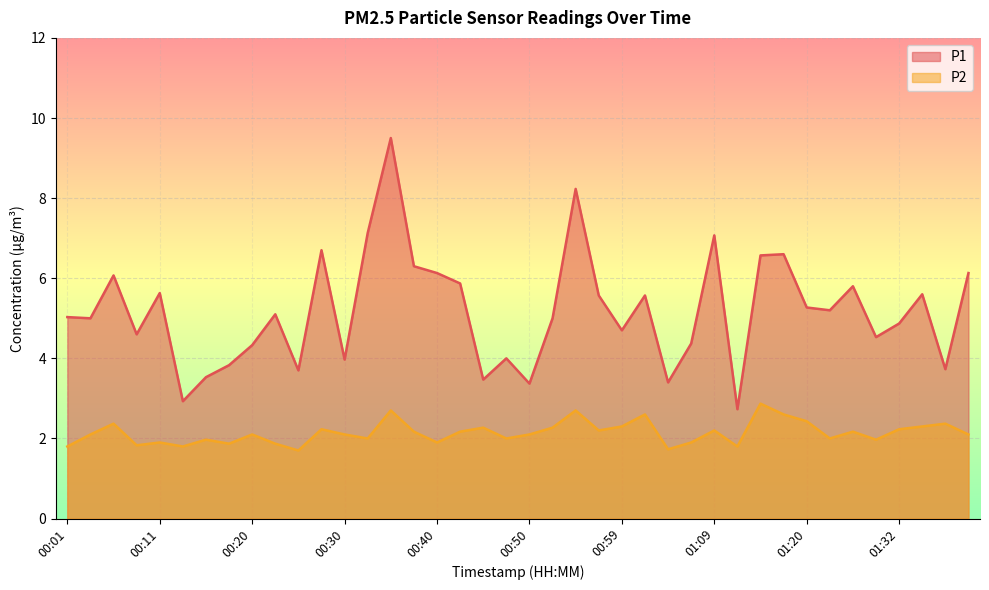

Reading left to right, extract all data points from this chart.

P1: 5.0	5.0	6.1	4.6	5.6	2.9	3.5	3.8	4.3	5.1	3.7	6.7	4.0	7.1	9.5	6.3	6.1	5.9	3.5	4.0	3.4	5.0	8.2	5.6	4.7	5.6	3.4	4.4	7.1	2.7	6.6	6.6	5.3	5.2	5.8	4.5	4.9	5.6	3.7	6.1
P2: 1.8	2.1	2.4	1.8	1.9	1.8	2.0	1.9	2.1	1.9	1.7	2.2	2.1	2.0	2.7	2.2	1.9	2.2	2.3	2.0	2.1	2.3	2.7	2.2	2.3	2.6	1.7	1.9	2.2	1.8	2.9	2.6	2.4	2.0	2.2	2.0	2.2	2.3	2.4	2.1